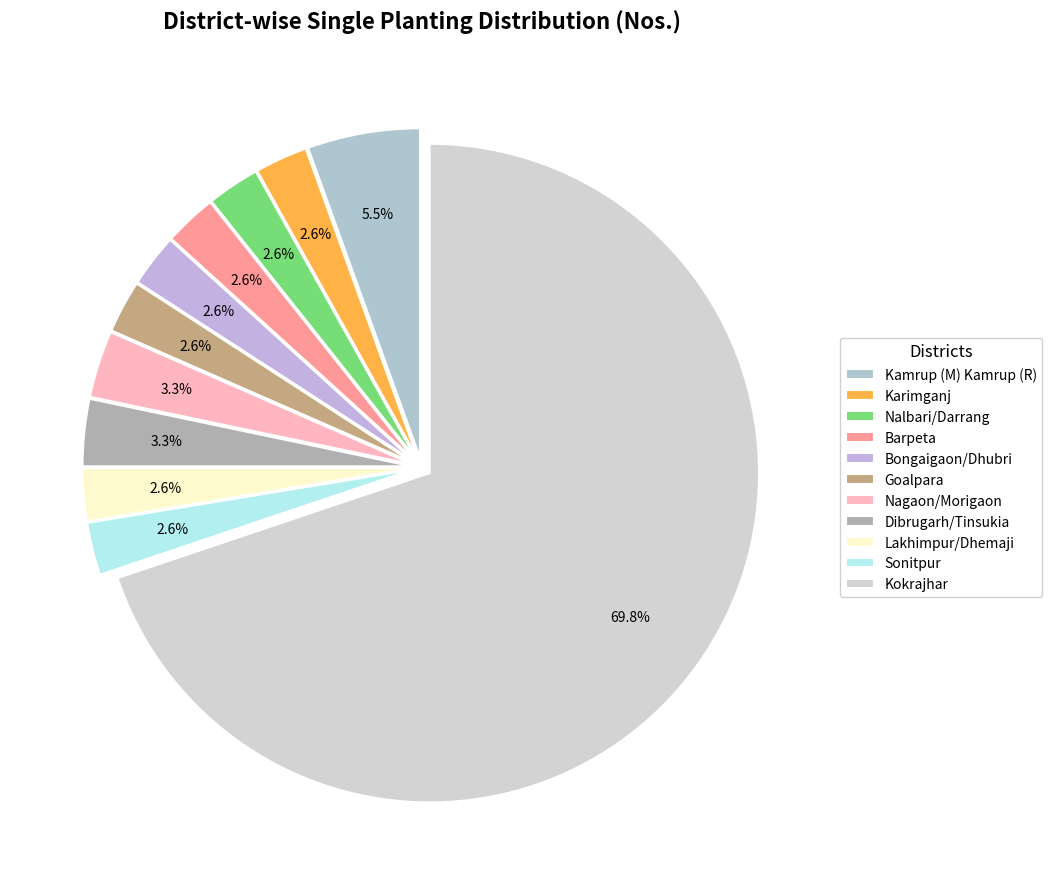

To the nearest percent, what portion does Karimganj represent?

3%